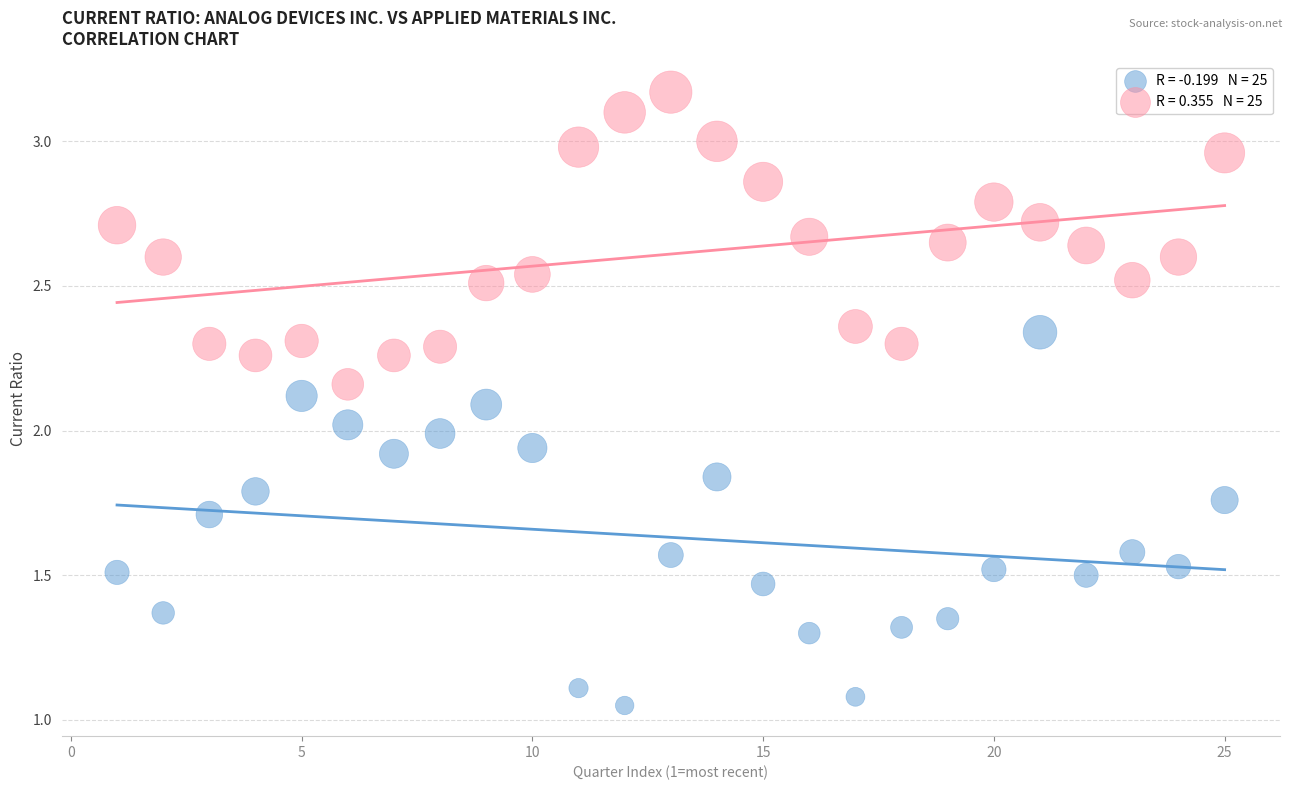

Across all data points, what is the range of Y values (max minus min)?

2.1